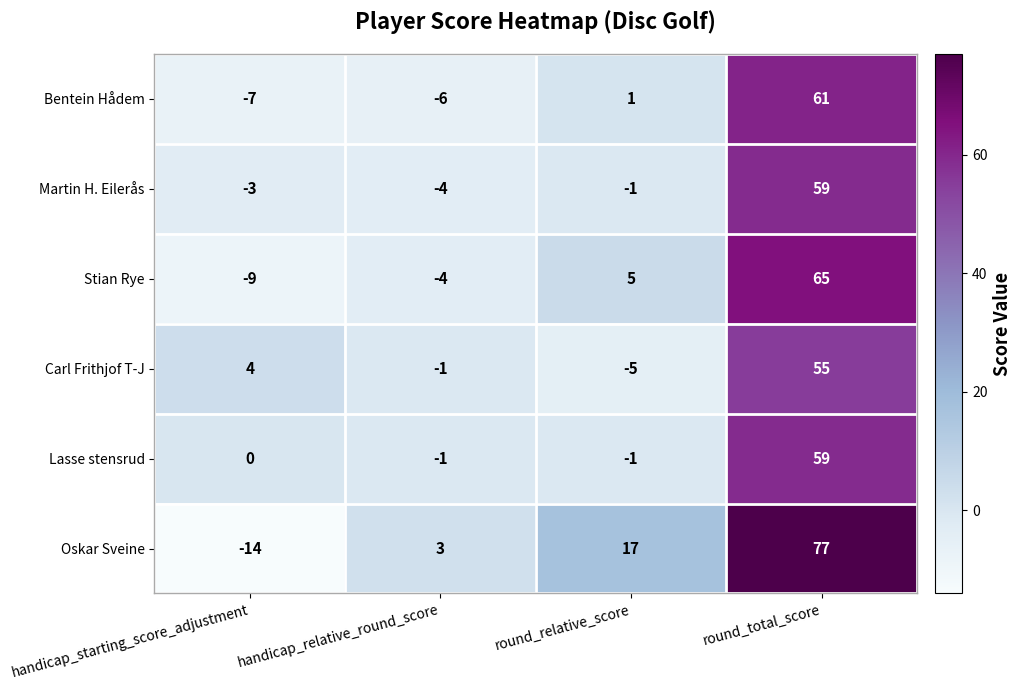

How many categories are shown in the chart?

4